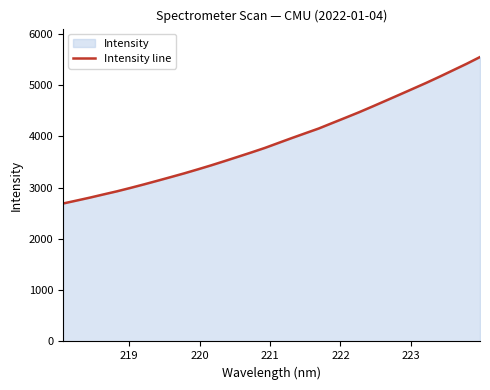

Reading left to right, extract all data points from this chart.

2688.4	2745.7	2803.6	2865.3	2926.0	2992.0	3060.4	3131.4	3203.4	3276.2	3353.3	3432.3	3515.2	3599.8	3684.8	3772.6	3868.9	3964.7	4058.1	4150.8	4256.7	4361.9	4468.0	4580.2	4694.6	4809.2	4925.0	5040.9	5162.2	5287.2	5412.2	5544.3